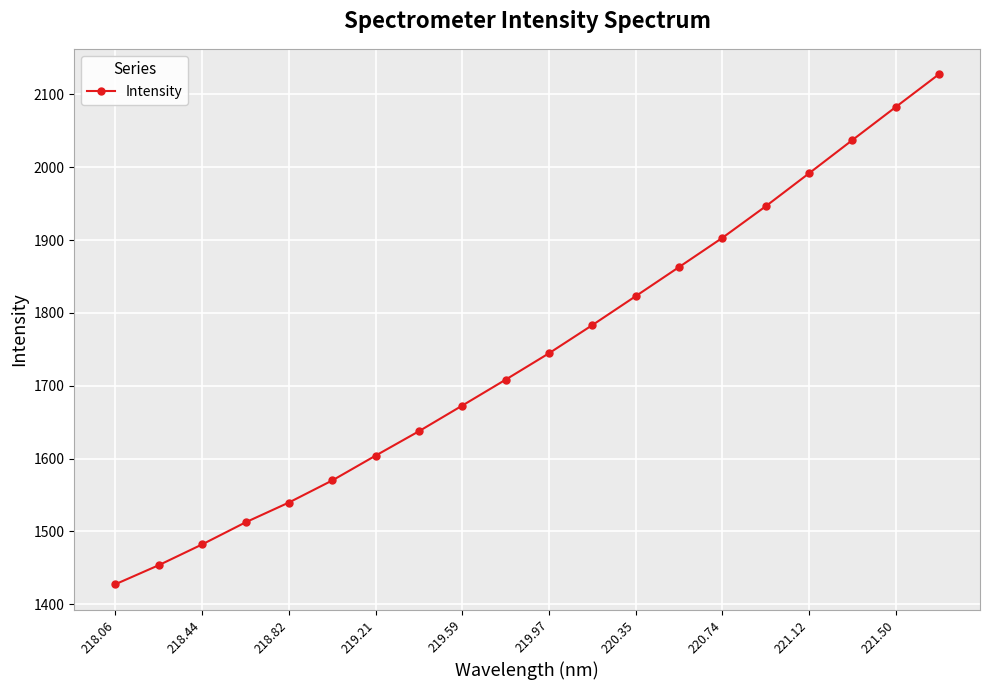

What is the value of the 1st point from the left?

1427.5